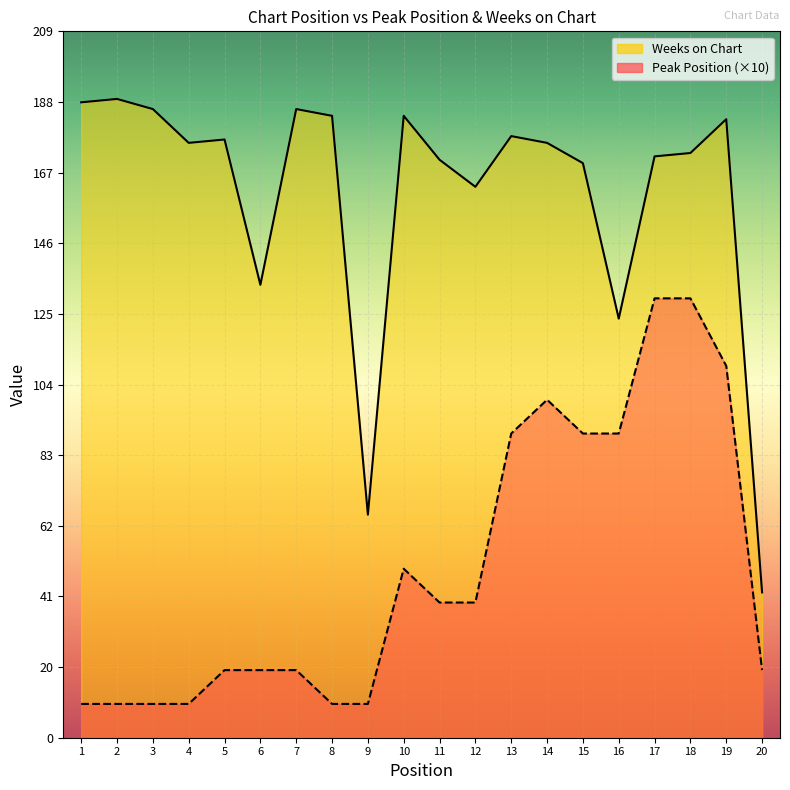

The Peak Position series shows 10 at 8. True or false?

True